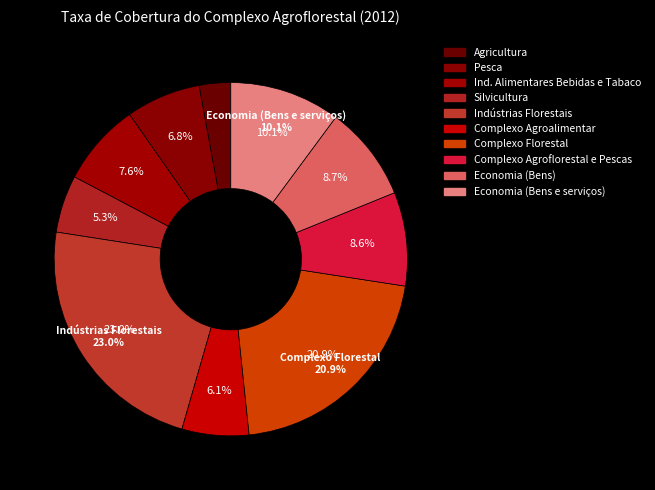

To the nearest percent, what is the combined percentage of Pesca and Economia (Bens e serviços)?

17%